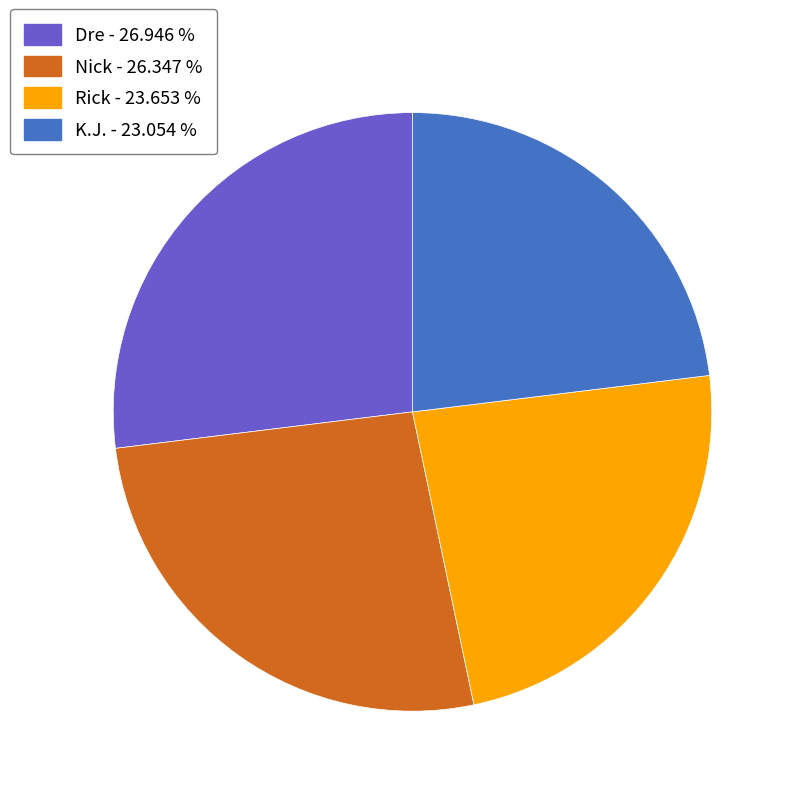

True or false: Dre accounts for 18% of the total.

False